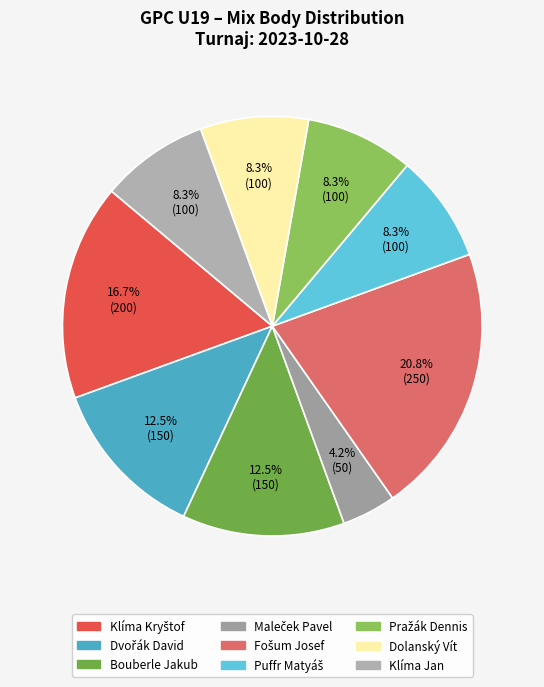

To the nearest percent, what is the difference between the largest and smallest slice percentages?

17%